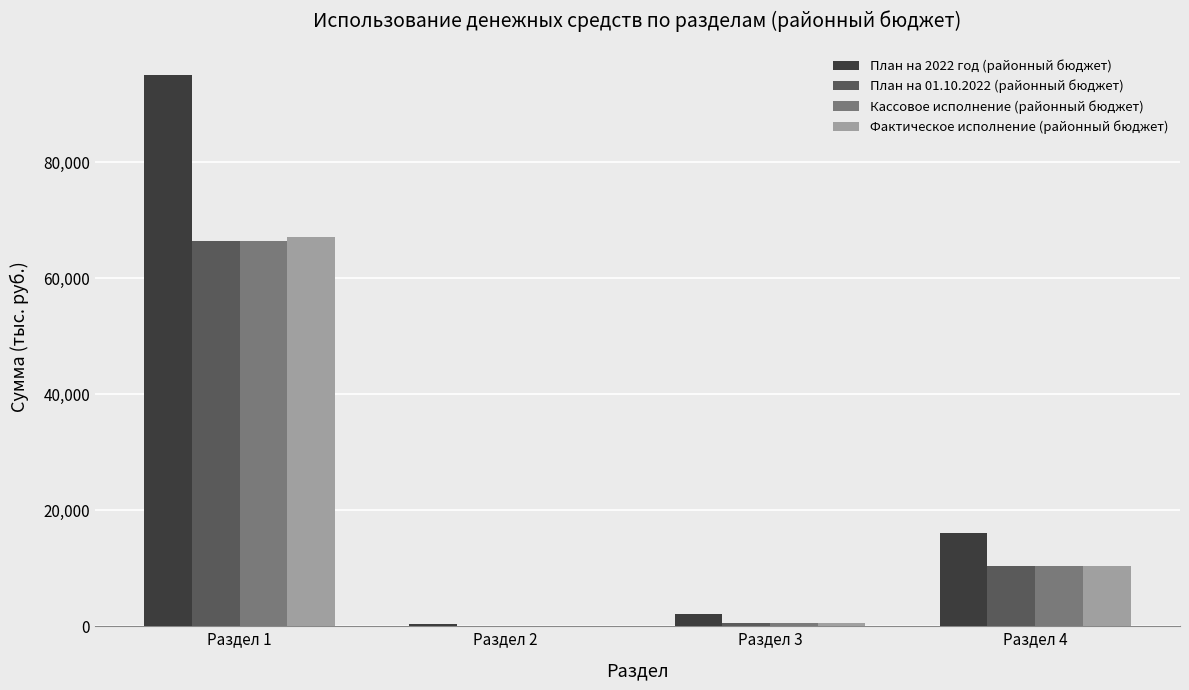

Count the number of categories in the chart.

4